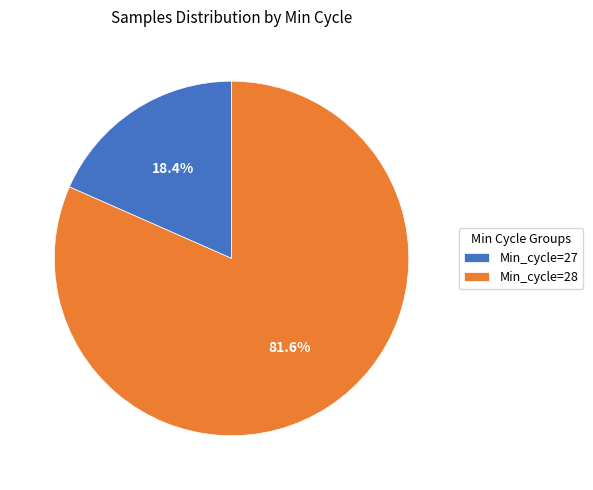

Rank the categories by value from highest to lowest.

Min_cycle=28, Min_cycle=27